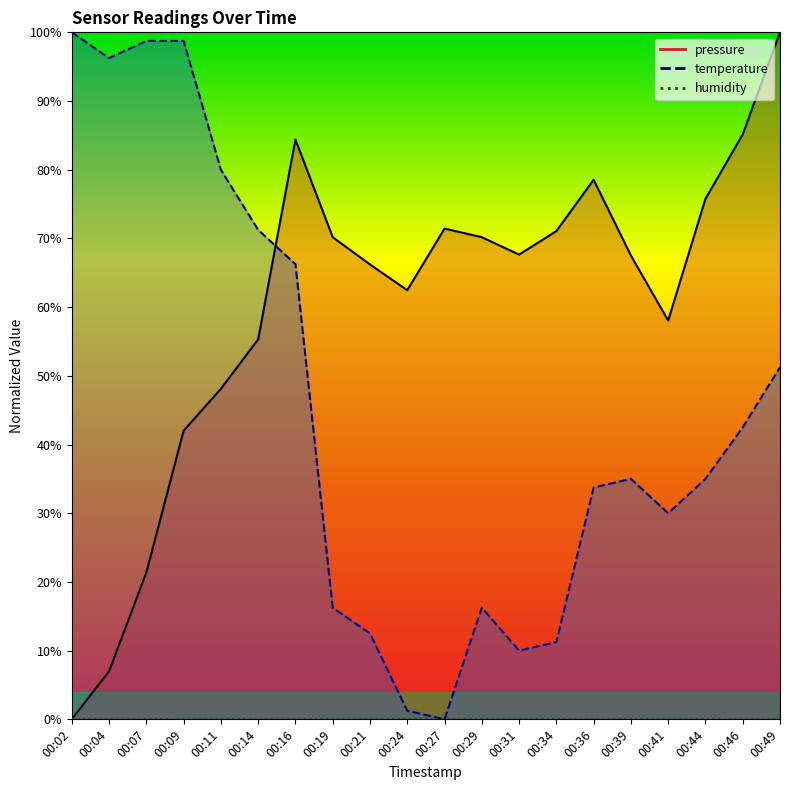

At which label does pressure first exceed 67?

00:16